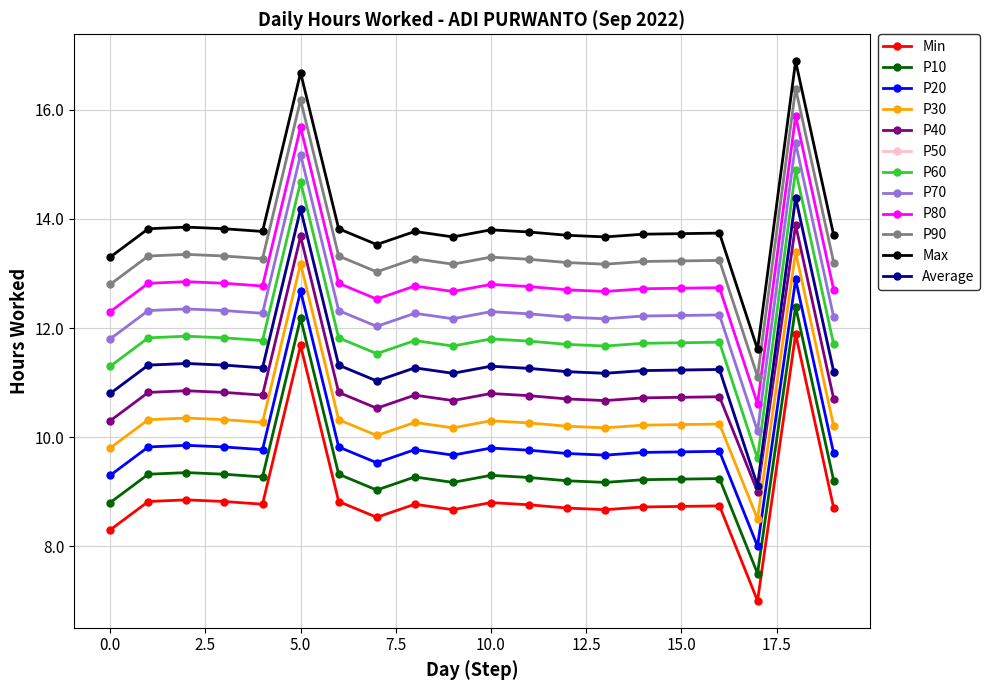

Is this an area chart (filled region under the line)?

No